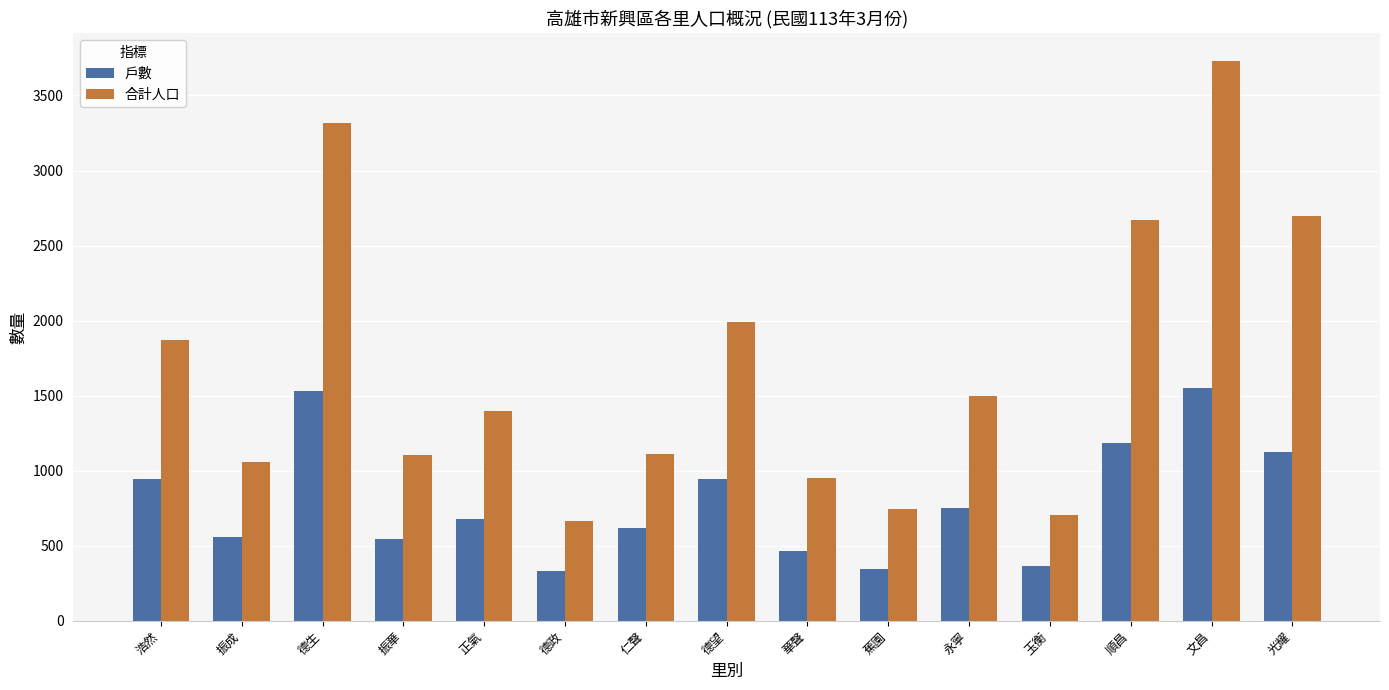

Which label corresponds to the largest value in the chart?

文昌